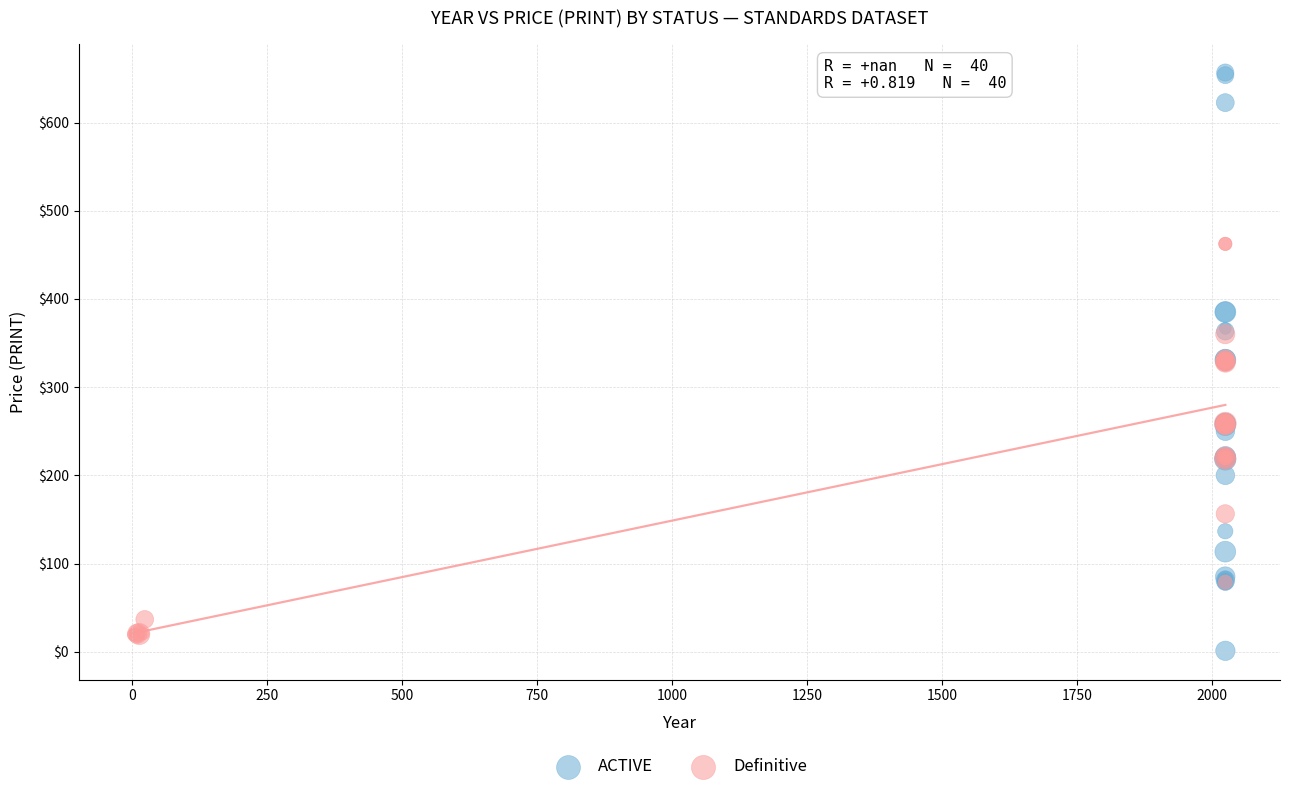

Which series contains the highest Y value?

ACTIVE